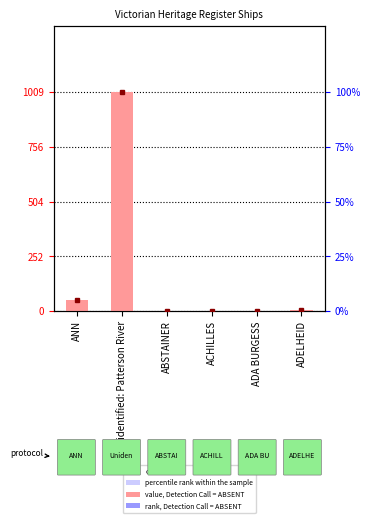

How many data points does each series have?

6